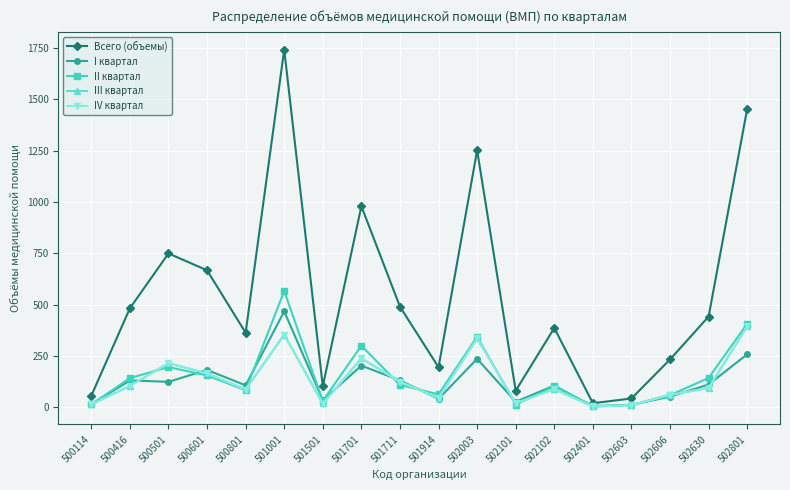

At which category does IV квартал reach its first local peak?

500501